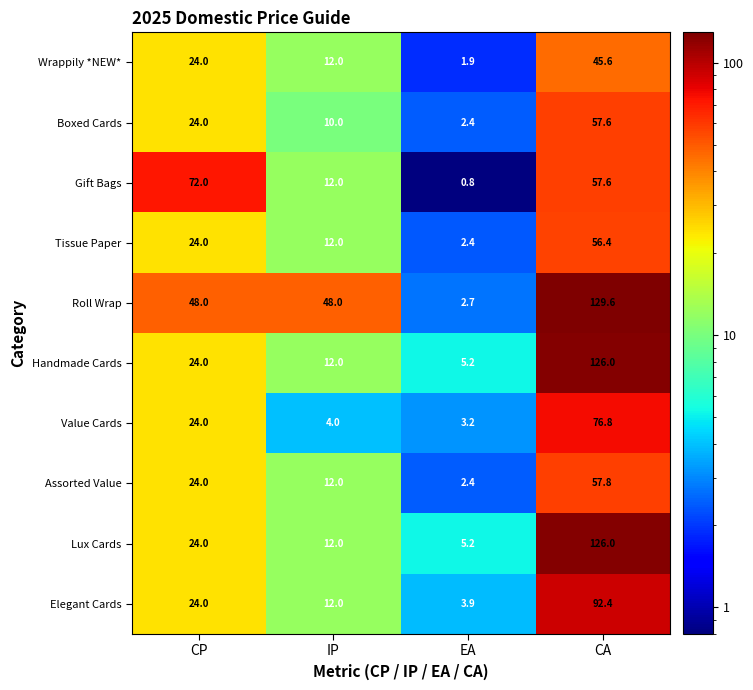

What is the spread (max minus min) of values at CA?

84.0